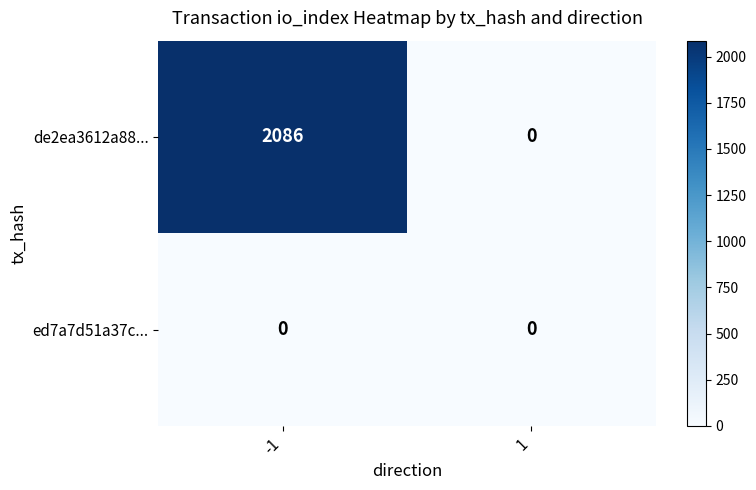

Reading left to right, transcribe all the data shown in this chart.

de2ea3612a88...: -1=2086	1=0
ed7a7d51a37c...: -1=0	1=0